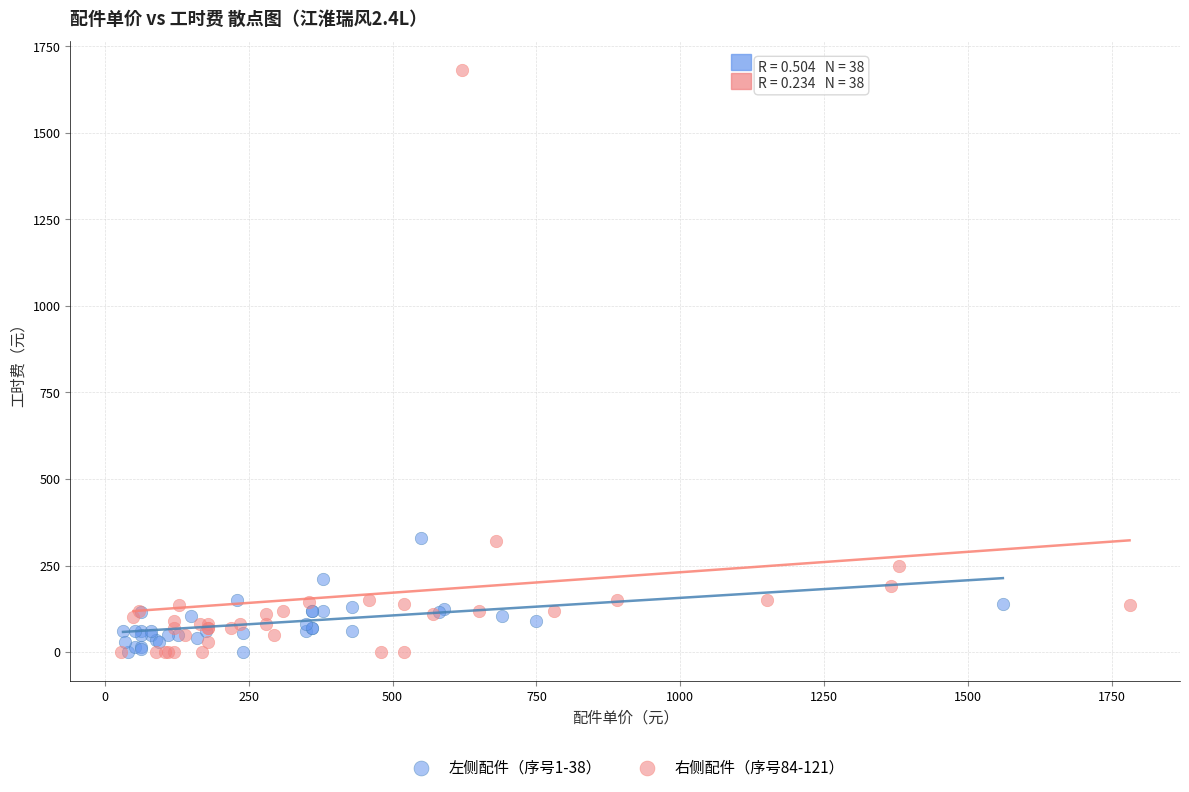

Which series has the largest Y range (max minus min)?

右侧配件（序号84-121）